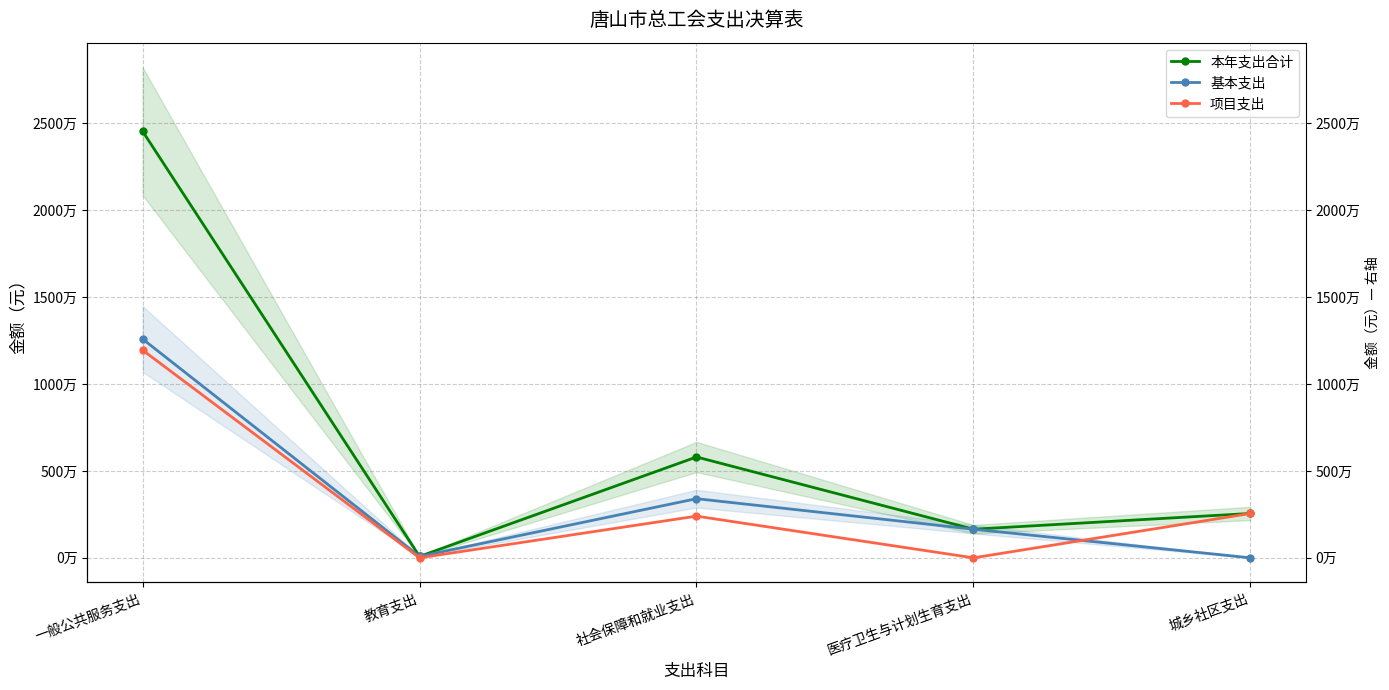

What position from the right is 社会保障和就业支出?

3